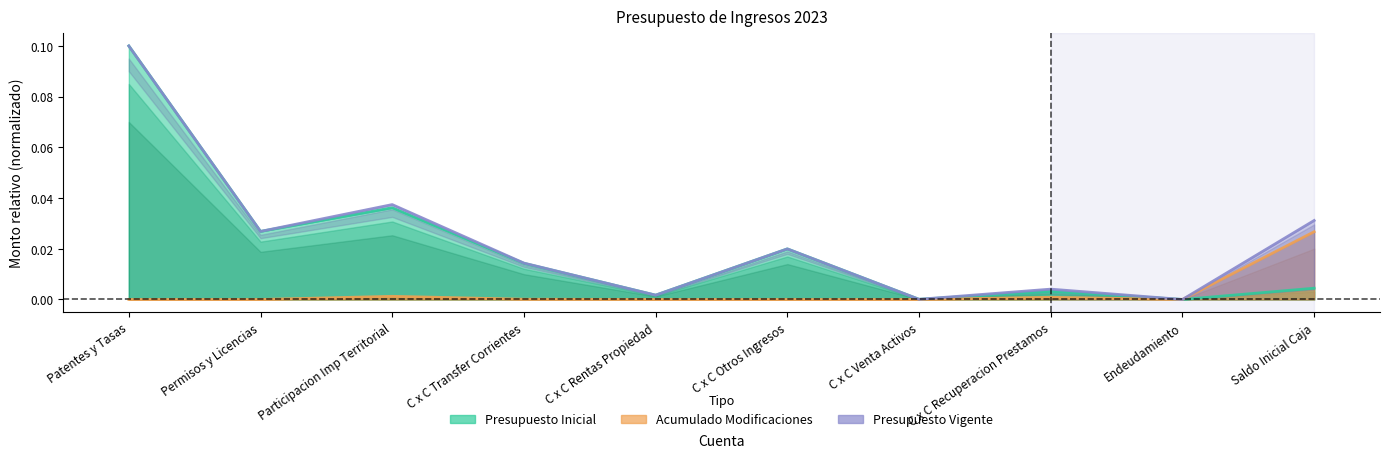

True or false: presupuesto_vigente has more than 0 interior local peaks.

True